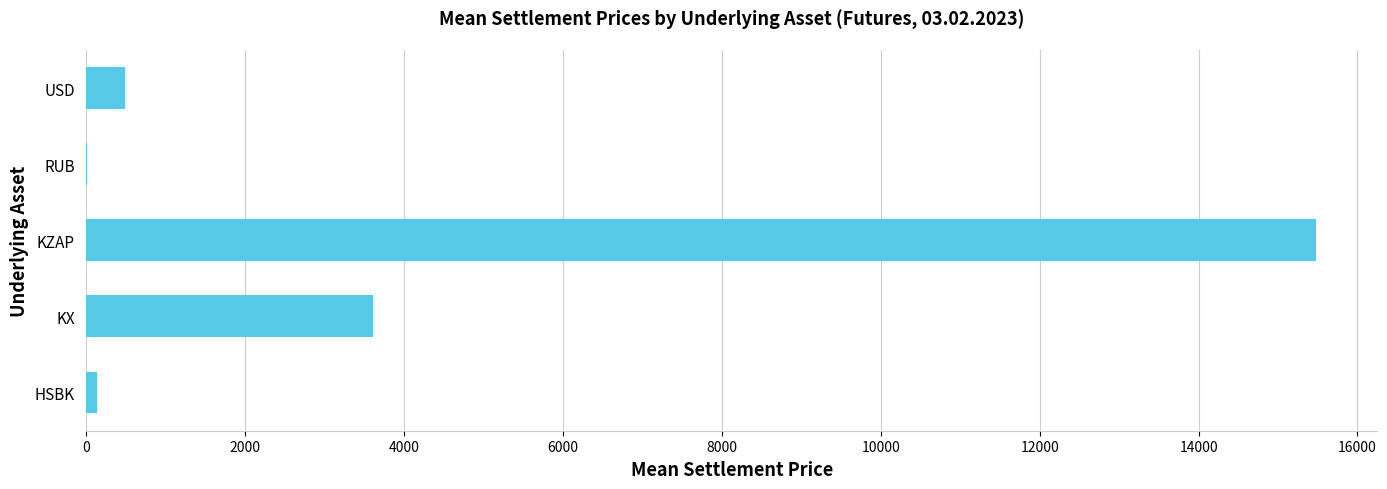

How many categories are shown in the chart?

5